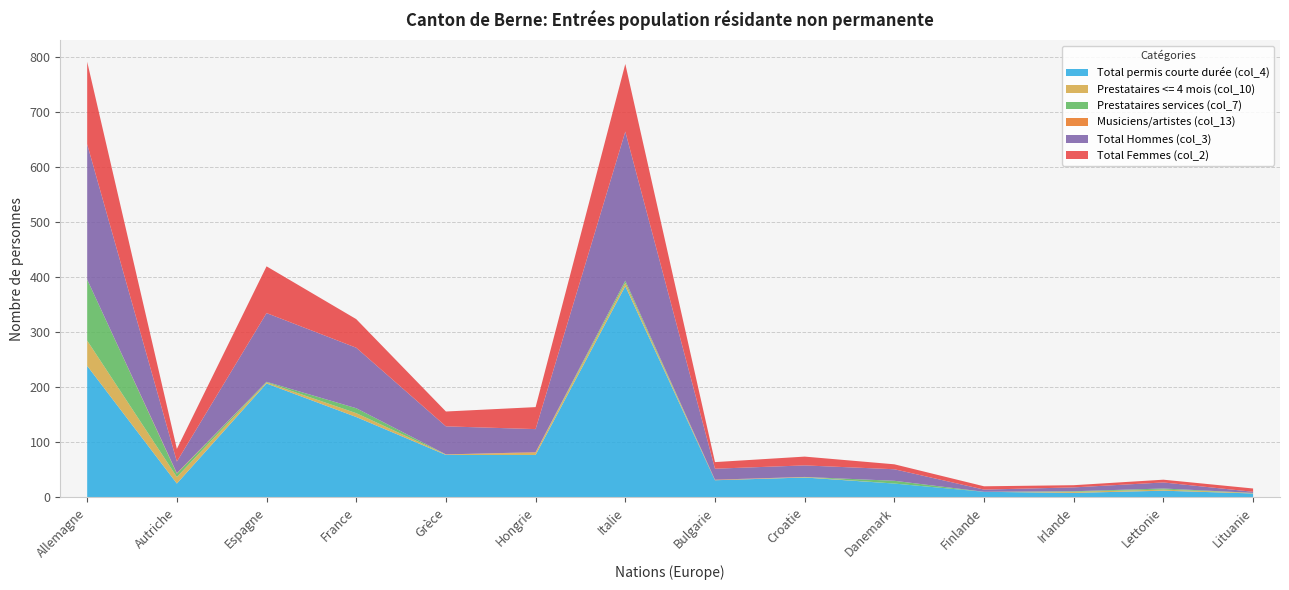

Reading right to left, list all the values displayed in this chart.

Total permis courte durée (col_4): 7	12	8	10	25	36	31	384	77	77	146	207	25	239
Prestataires <= 4 mois (col_10): 1	2	2	0	0	1	0	6	4	1	7	2	12	46
Prestataires services (col_7): 0	2	1	0	5	0	0	4	0	0	9	1	6	111
Musiciens/artistes (col_13): 0	0	0	0	0	0	1	0	1	0	0	0	1	0
Total Hommes (col_3): 2	11	7	4	21	21	20	271	42	51	110	125	21	246
Total Femmes (col_2): 6	5	4	6	9	16	12	123	40	27	52	85	23	150